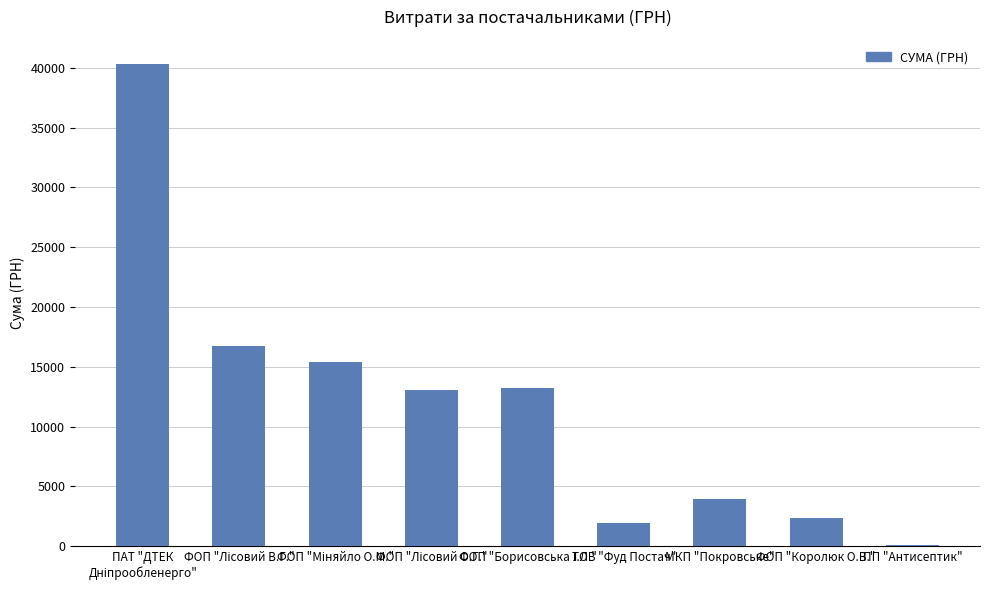

What is the difference between the maximum and second lowest values?

38345.2